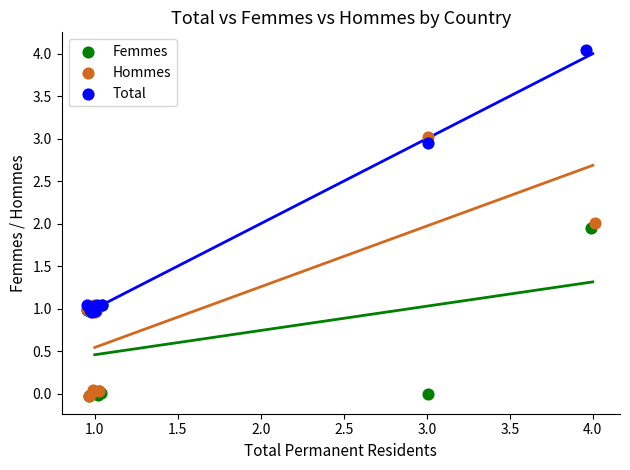

Which series has the largest Y range (max minus min)?

Total